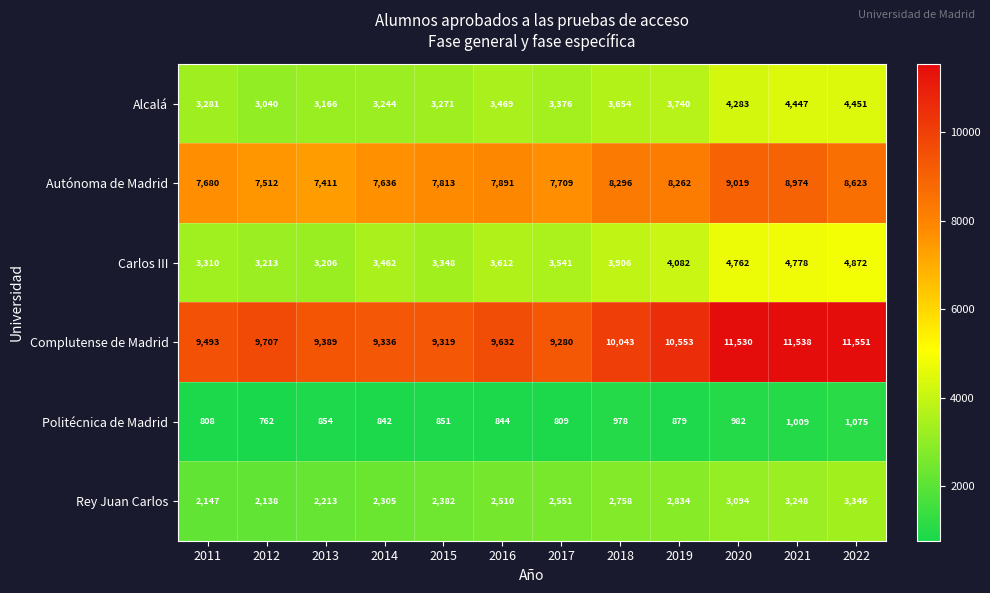

Which series has the largest total across all categories?

Complutense de Madrid